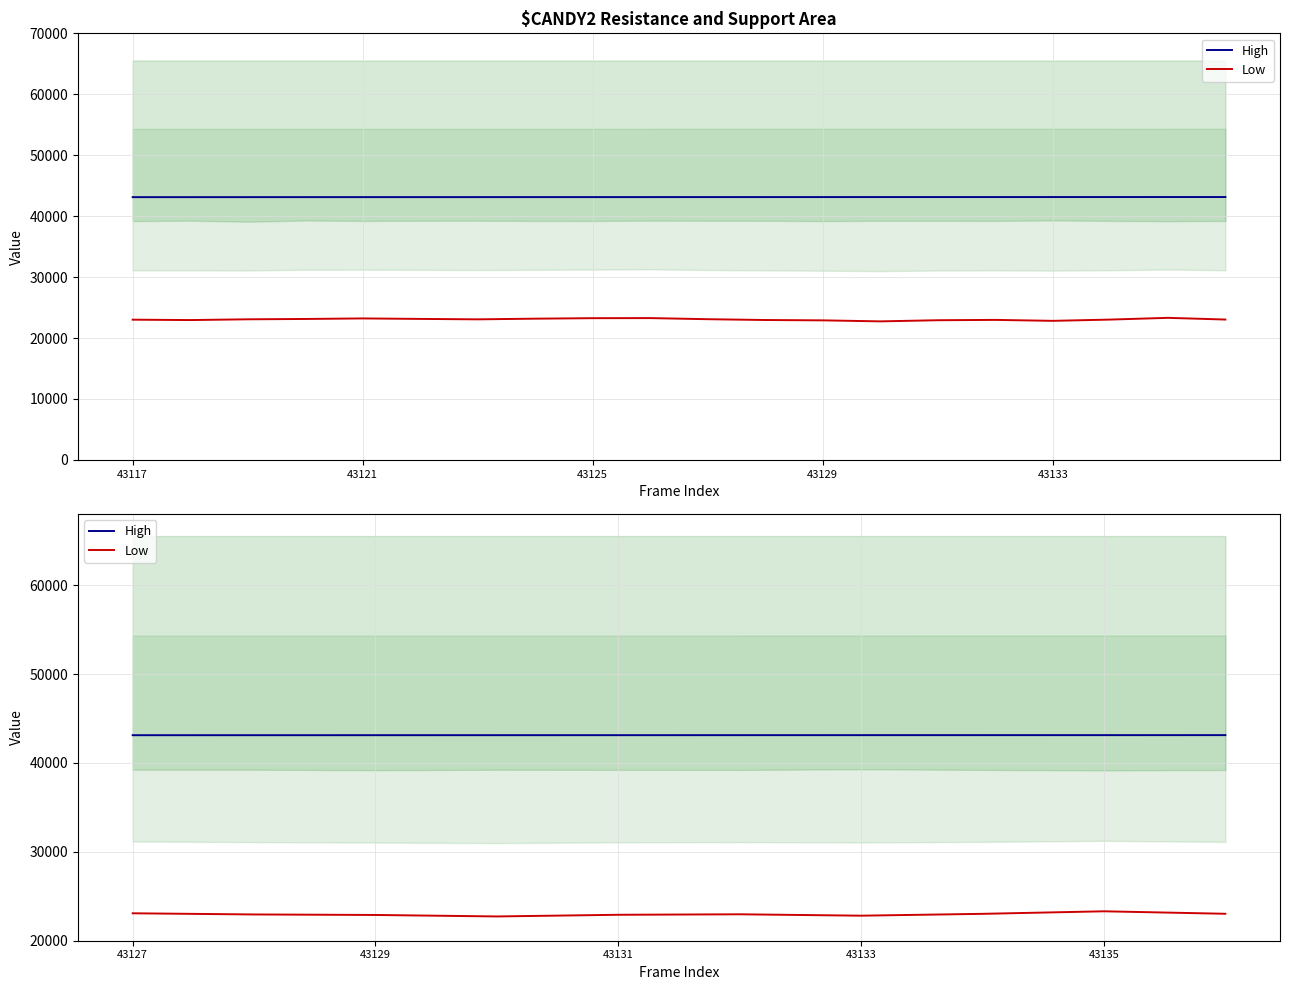

True or false: High and Low cross at least once.

False